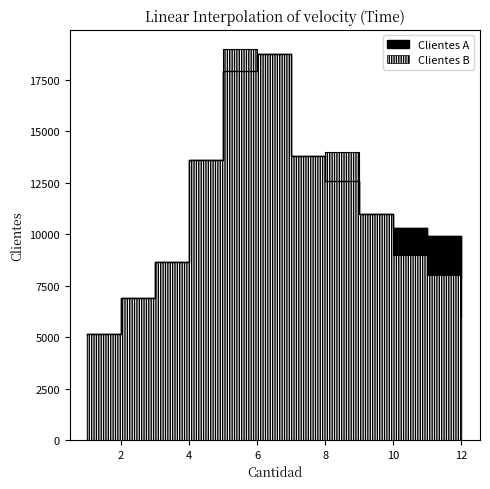

At which label does Clientes B first exceed 10979?

4